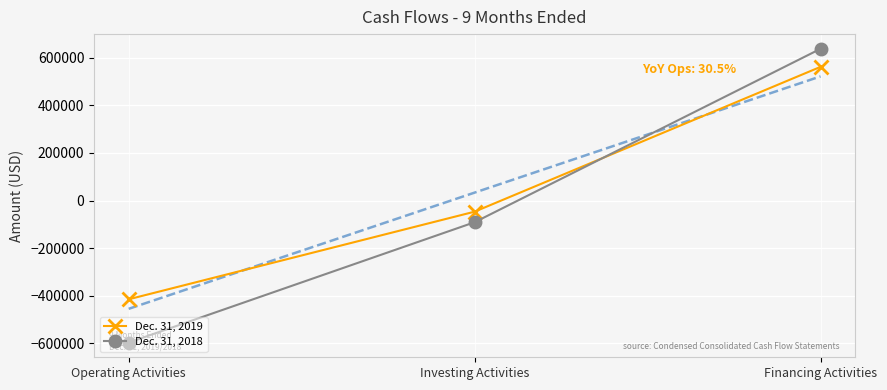

The Dec. 31, 2019 series shows -46872 at Investing Activities. True or false?

True